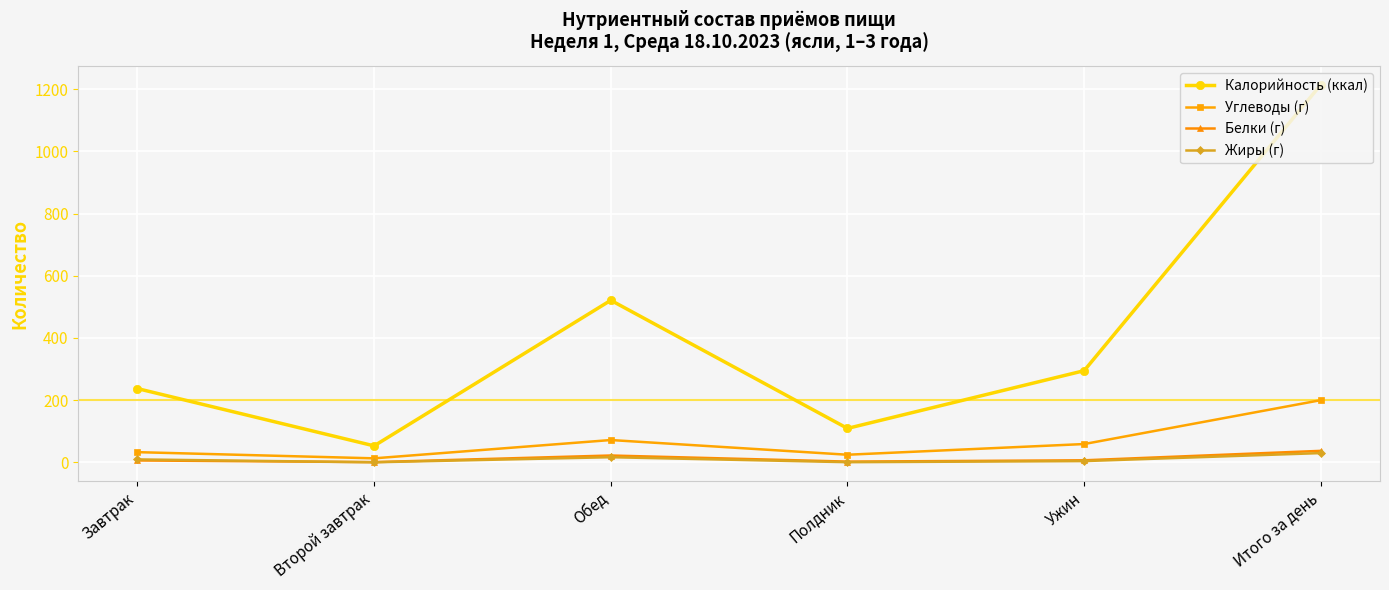

What is the label of the 3rd point from the right?

Полдник